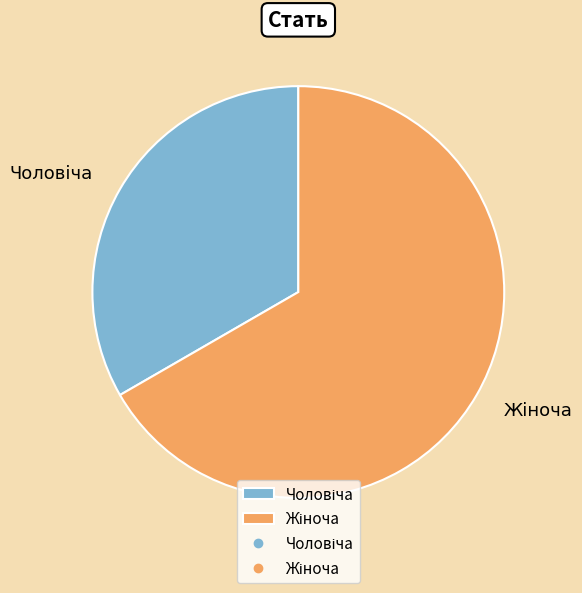

Is there a majority slice in this chart?

Yes